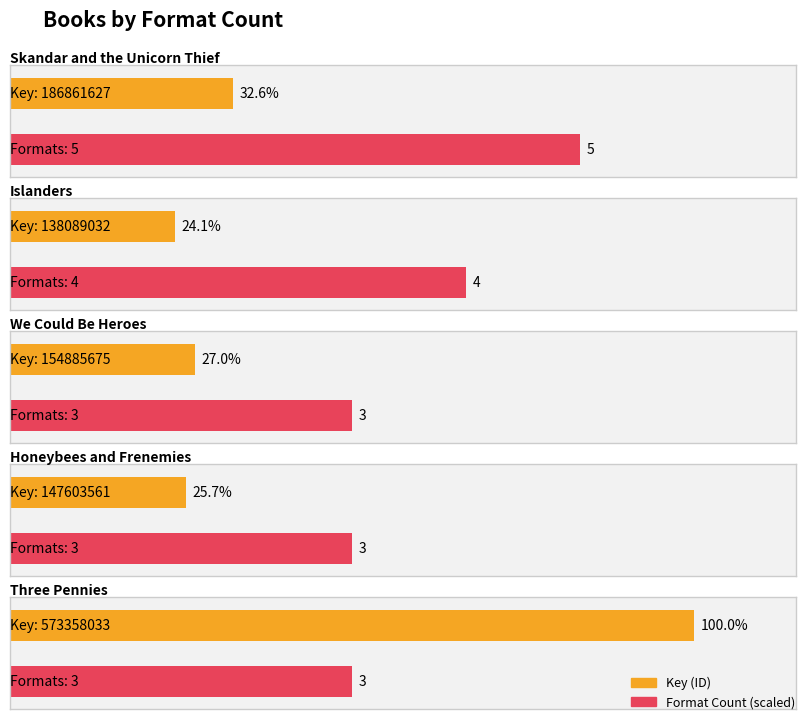

What is the smallest value displayed?

3